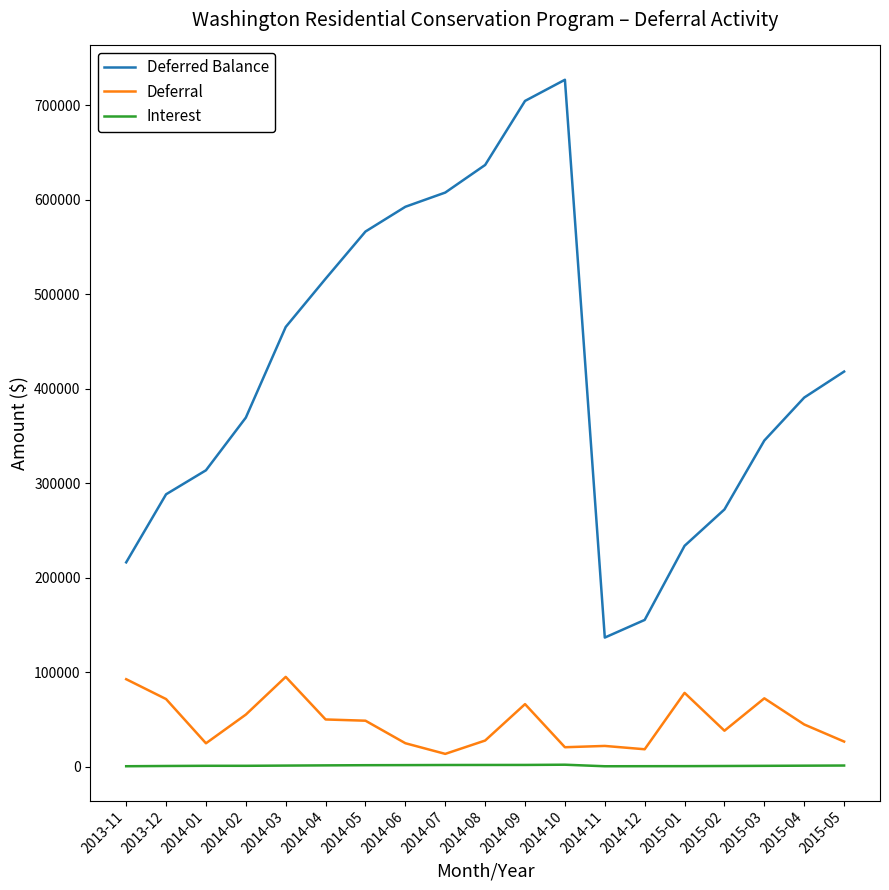

Is the value of Deferred Balance at 2014-09 greater than the value of Deferral at 2015-04?

Yes